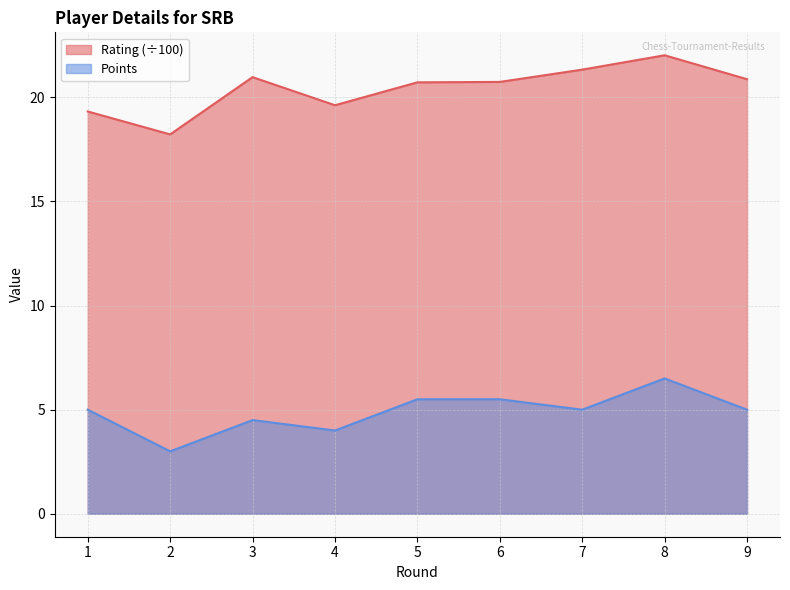

Which category has the highest value in the Rating series?

8